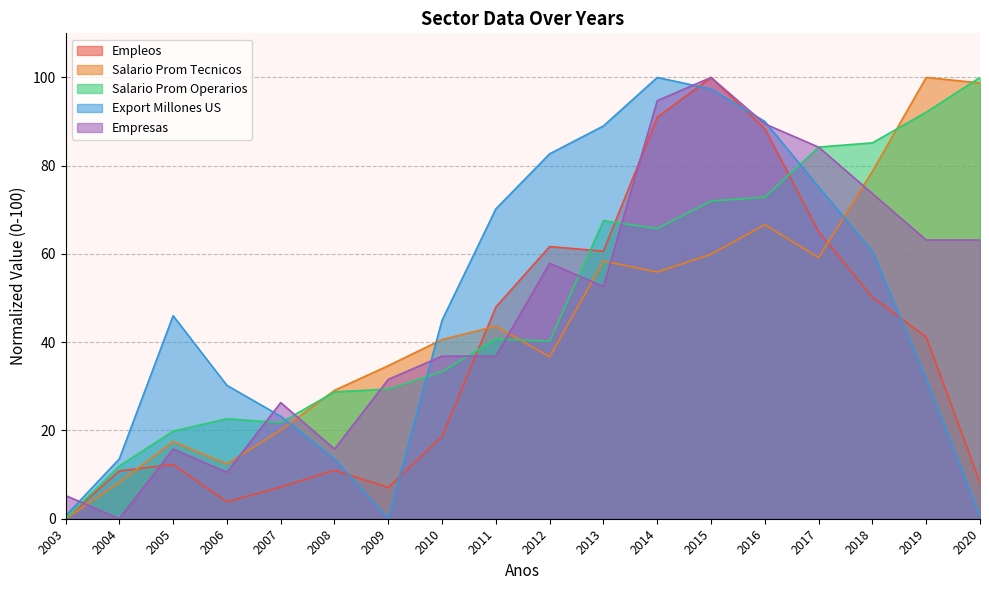

Which series has the largest total across all categories?

Salario Prom Operarios